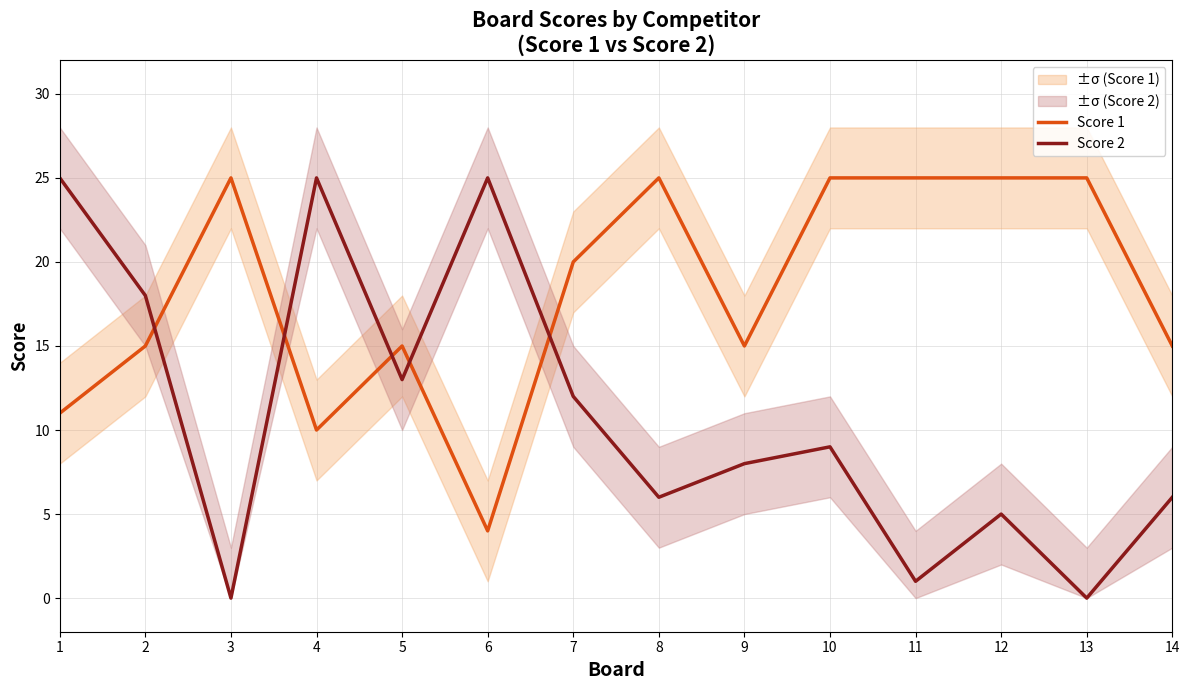

Between 7 and 12, which series saw the biggest shift?

Score 2